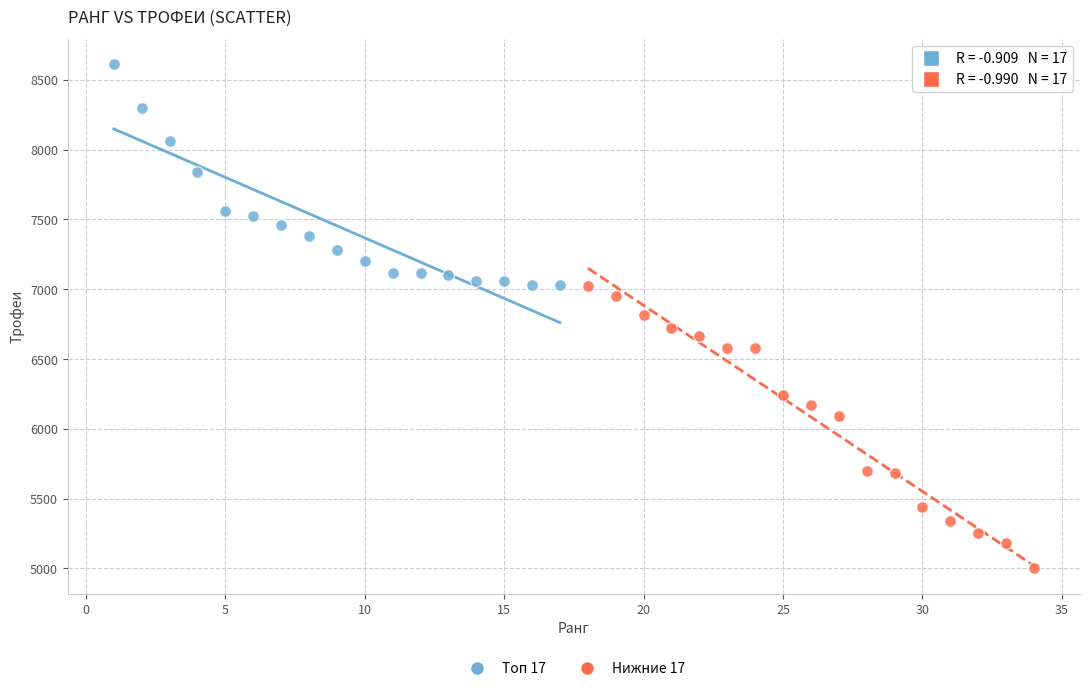

Which series contains the lowest Y value?

Нижние 17